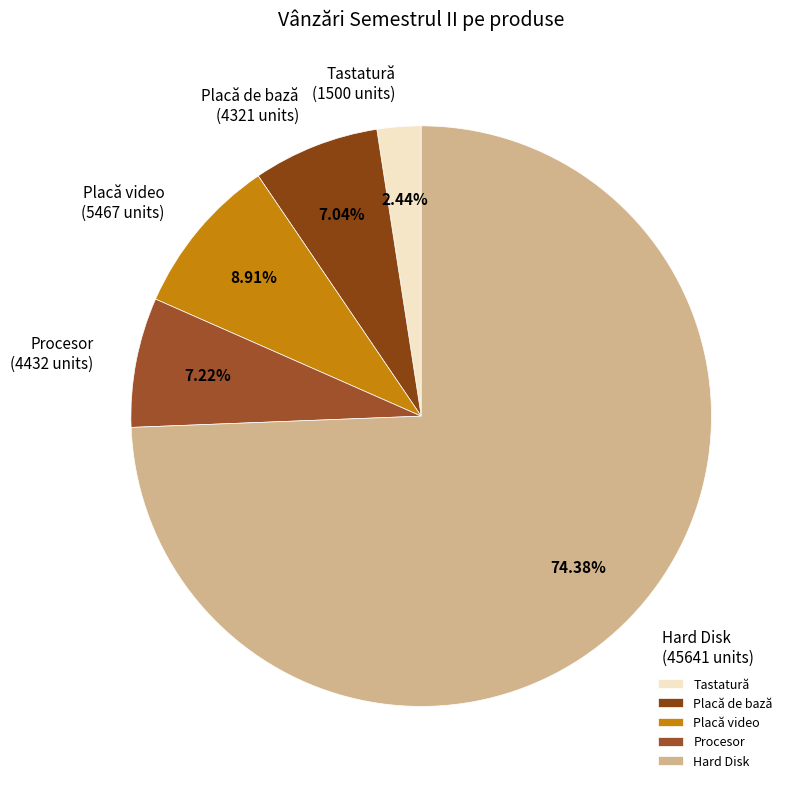

What is the largest slice in the pie chart?

Hard Disk